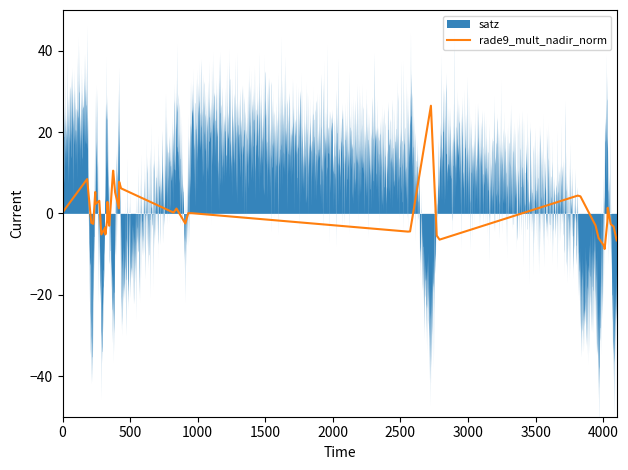

True or false: satz and rade9_mult_nadir_norm intersect in this chart.

True